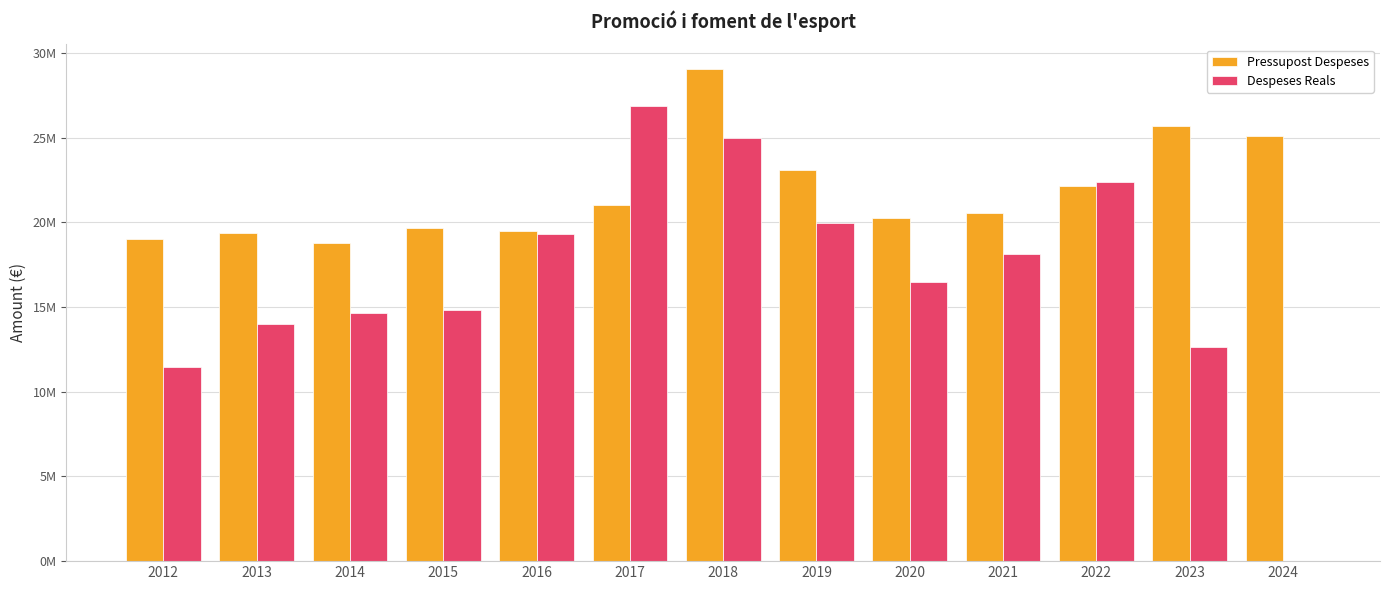

What are all the series names shown in the legend?

Pressupost Despeses, Despeses Reals